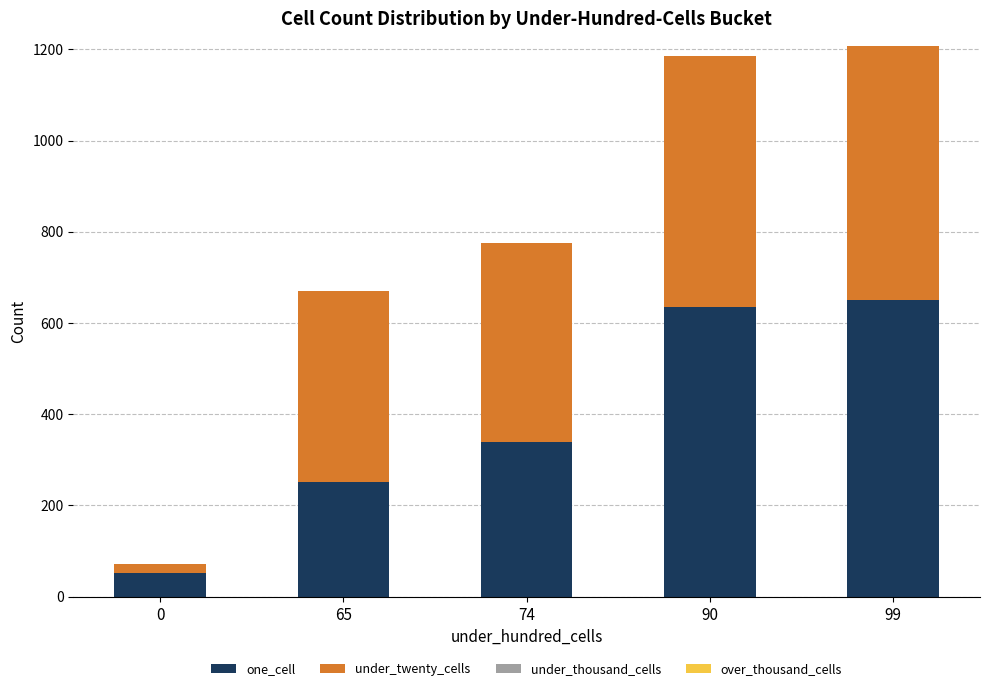

What is the difference between the second highest and second lowest values in the one_cell series?

385